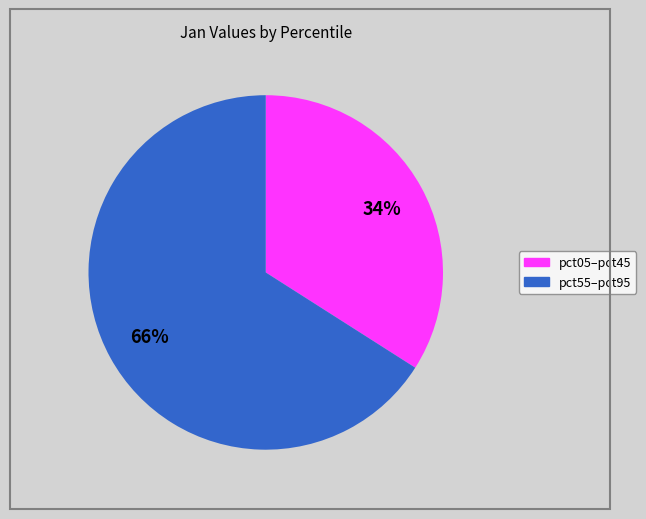

To the nearest percent, what is the average slice percentage?

50%